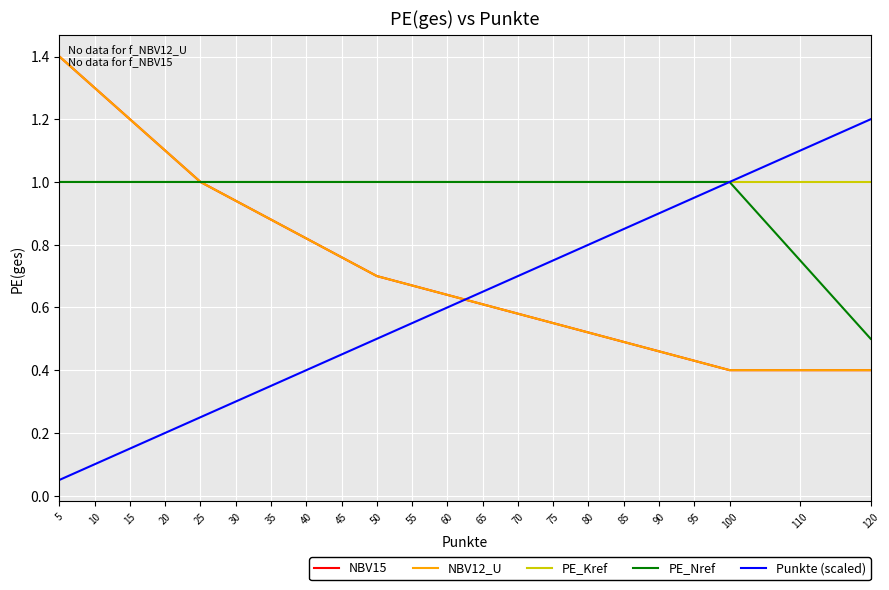

Which series has the largest total across all categories?

PE_Kref